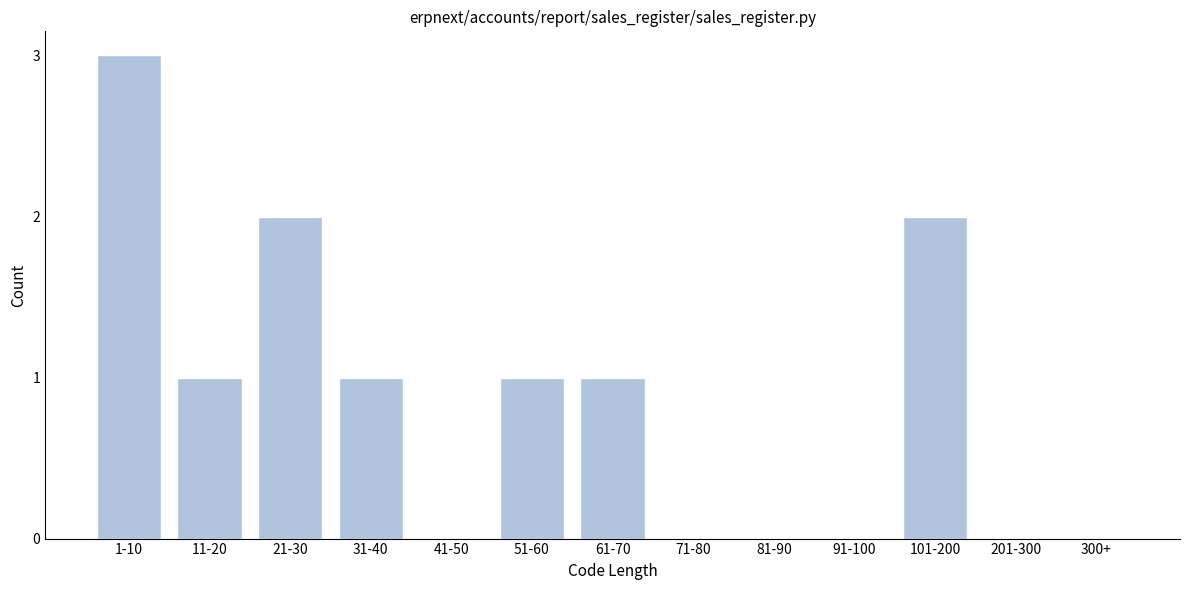

Reading left to right, transcribe all the data shown in this chart.

1-10=3	11-20=1	21-30=2	31-40=1	41-50=0	51-60=1	61-70=1	71-80=0	81-90=0	91-100=0	101-200=2	201-300=0	300+=0